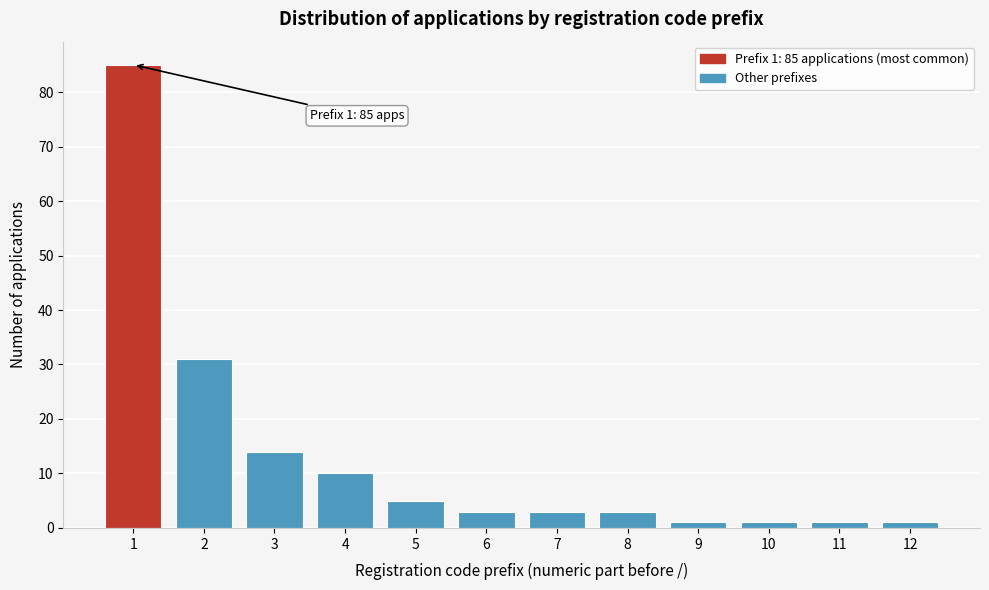

Reading left to right, list all the values displayed in this chart.

1=85	2=31	3=14	4=10	5=5	6=3	7=3	8=3	9=1	10=1	11=1	12=1